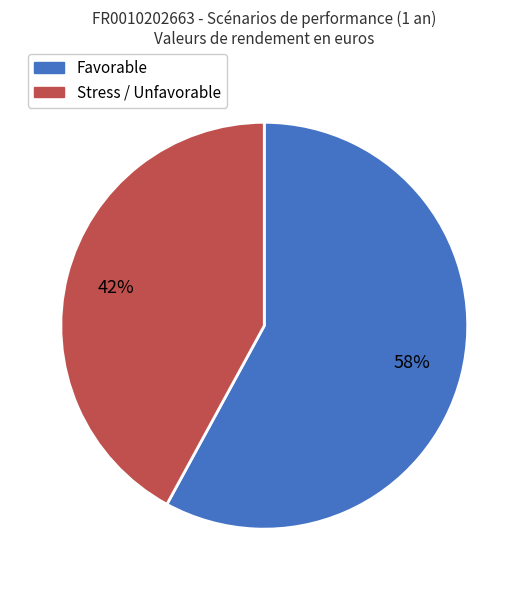

Which has a higher value, Favorable or Stress / Unfavorable?

Favorable